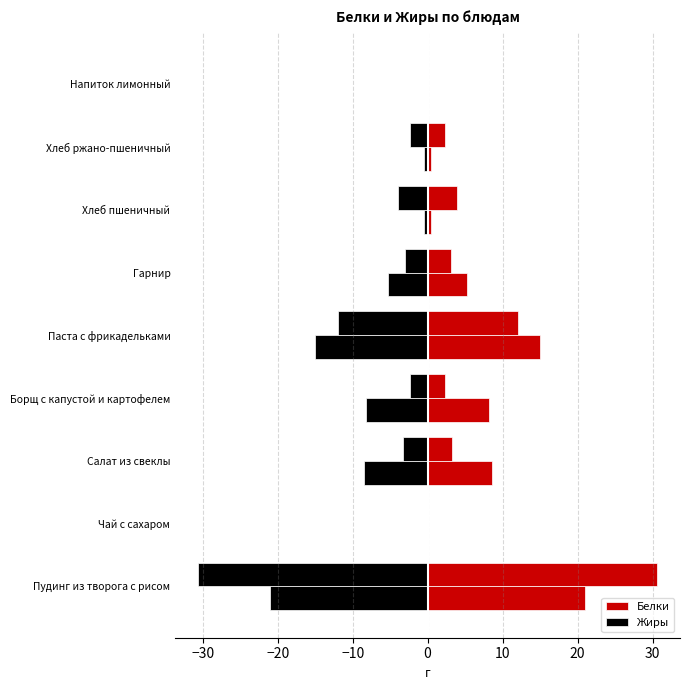

What is the difference between the maximum and second lowest values in the Белки series?

30.5